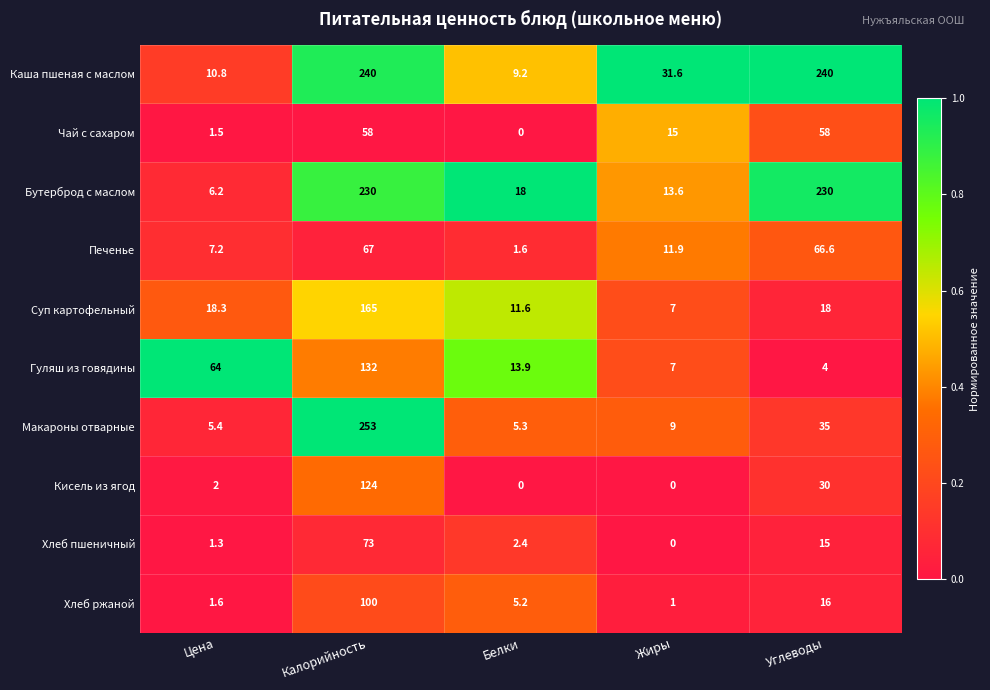

What is the difference between the Чай с сахаром values at Цена and Калорийность?

56.5